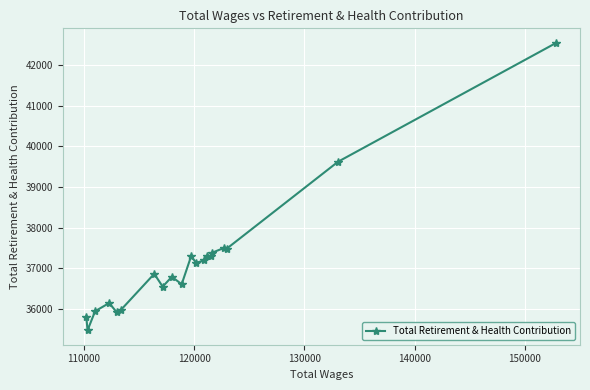

What is the smallest value displayed?

35474